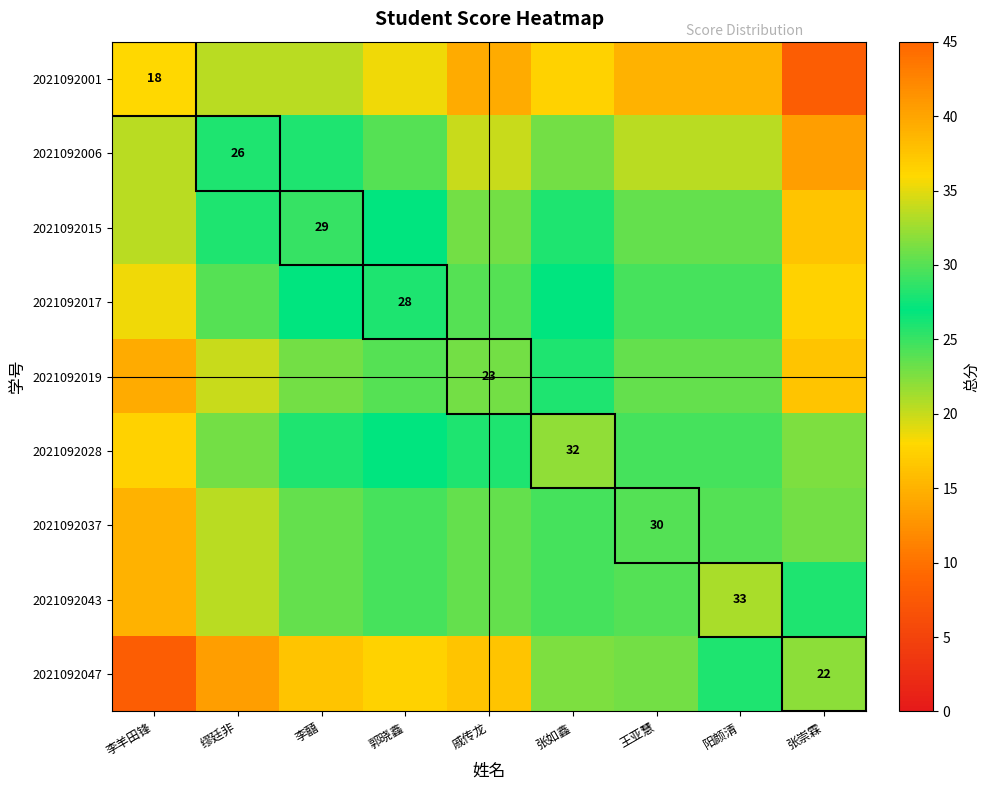

What is the total value across all series at 李羊田锋?

147.5